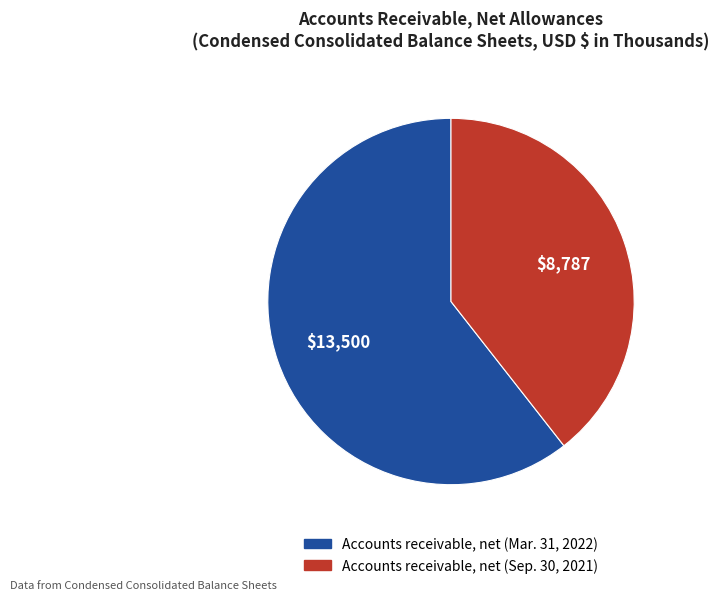

What is the largest slice in the pie chart?

Accounts receivable, net (Mar. 31, 2022)